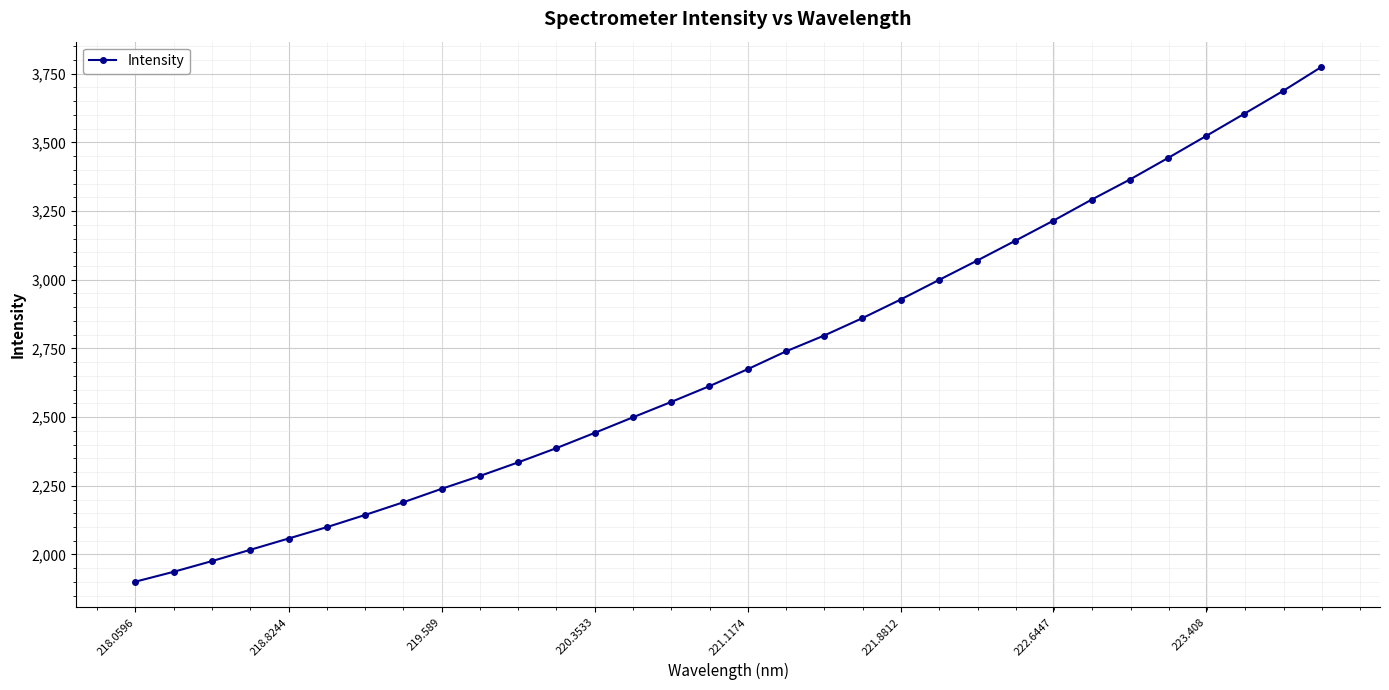

True or false: there are more than 2 points higher than both neighbors.

False